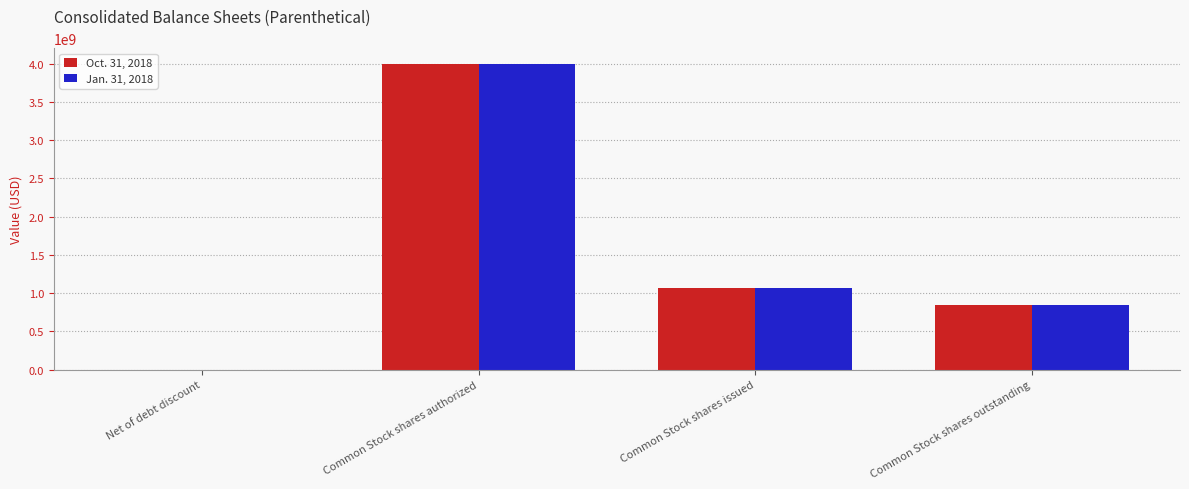

Count the number of categories in the chart.

4